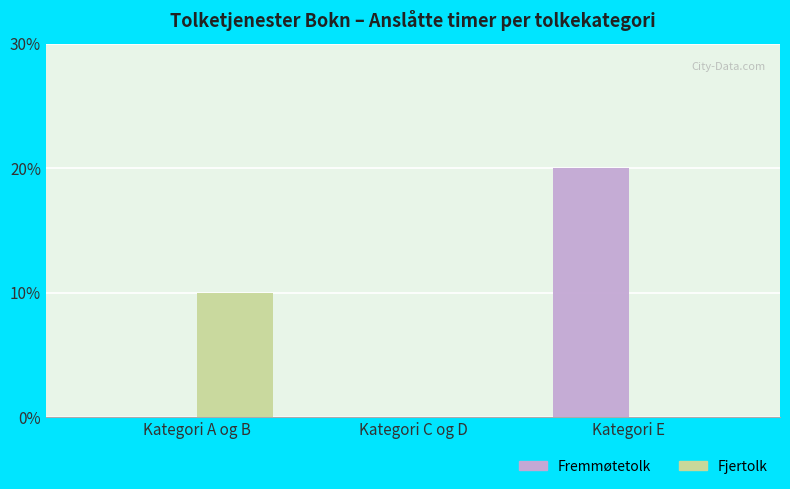

Which category has the highest value across all series?

Kategori E